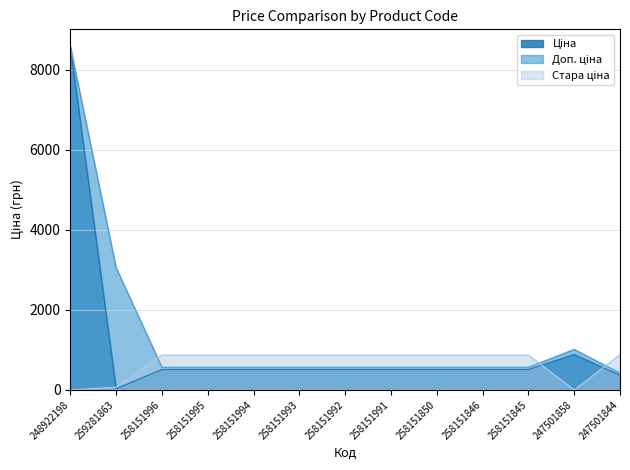

How many intersections are there between Ціна and Стара ціна?

3